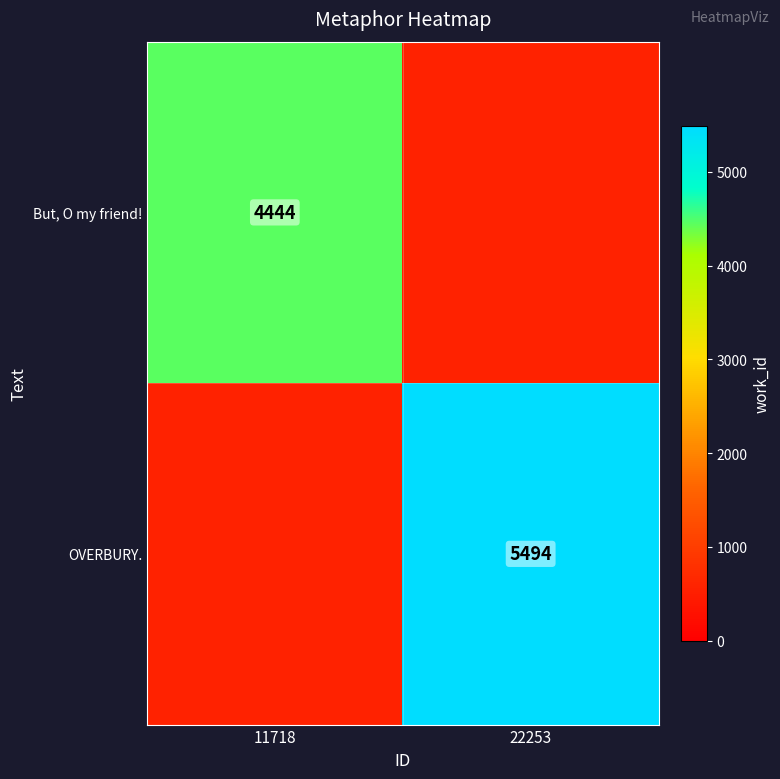

The value of But, O my friend! at 11718 is 959. True or false?

False